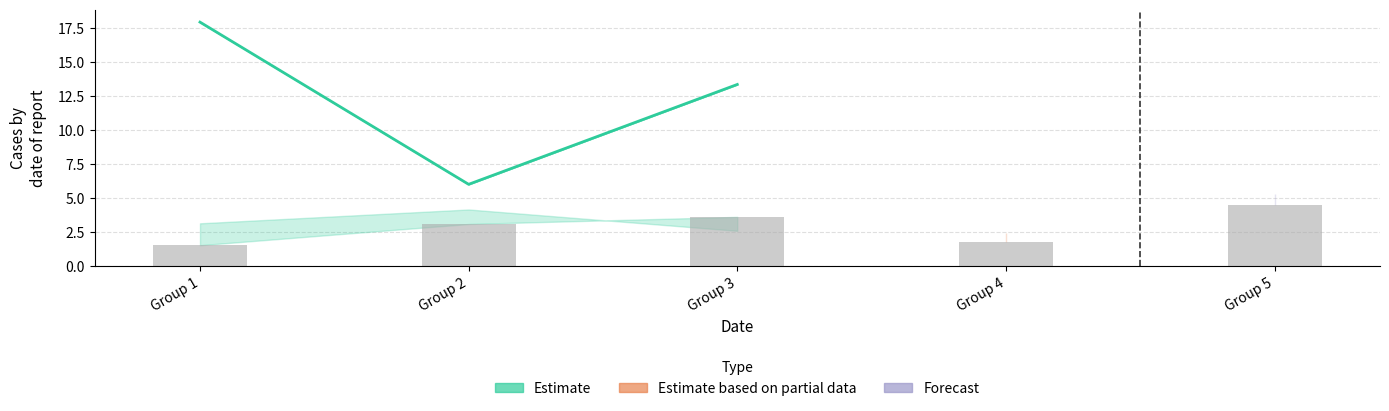

What is the change in value from Group 1 to Group 3?

-4.6